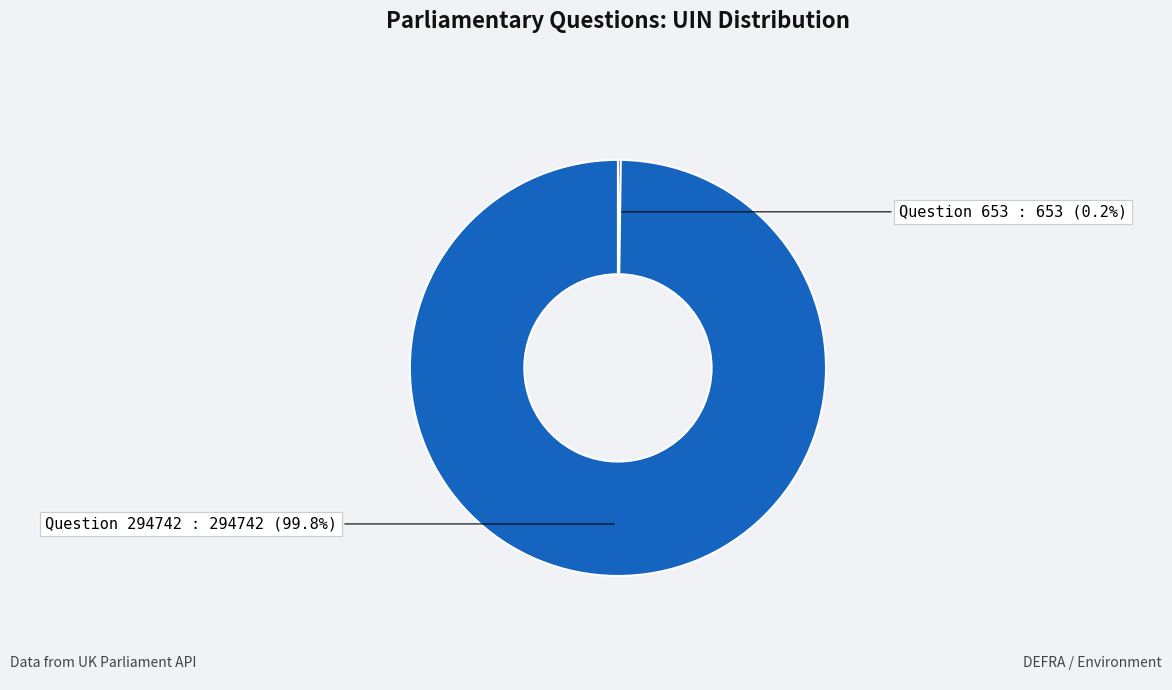

What is the largest slice in the pie chart?

Question 294742